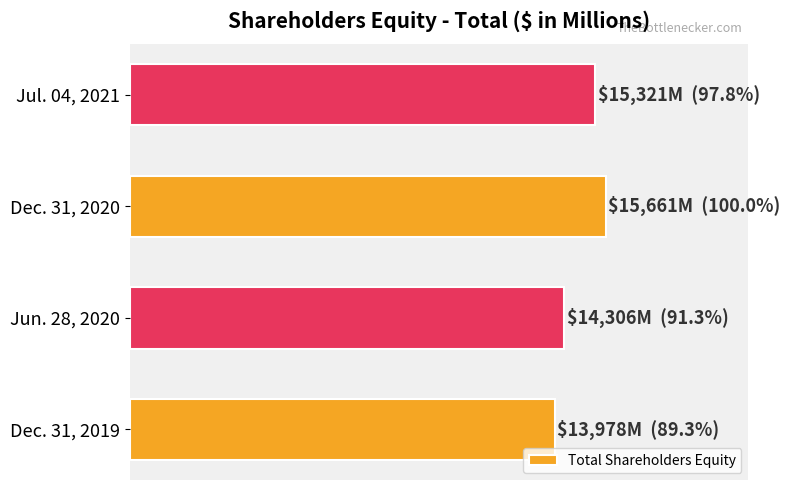

Rank the categories by value from highest to lowest.

Dec. 31, 2020, Jul. 04, 2021, Jun. 28, 2020, Dec. 31, 2019